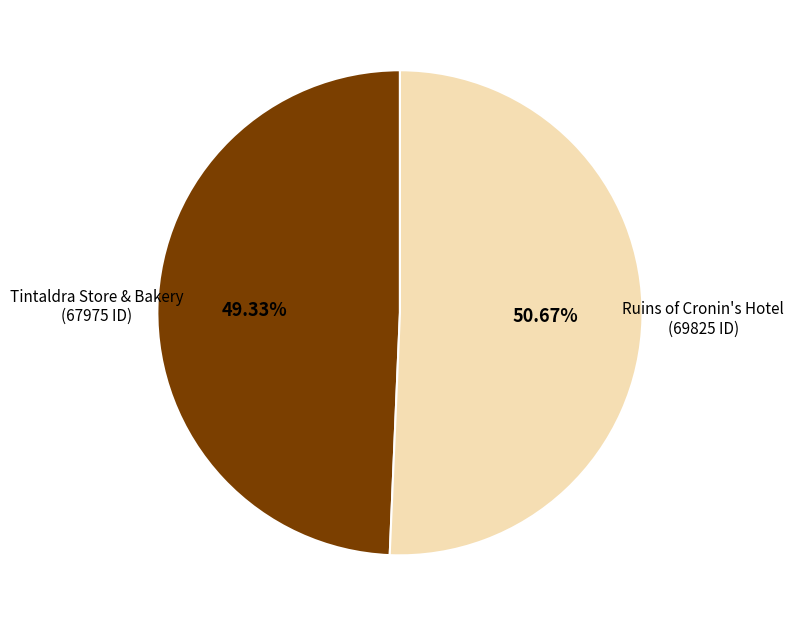

Is there a majority slice in this chart?

Yes